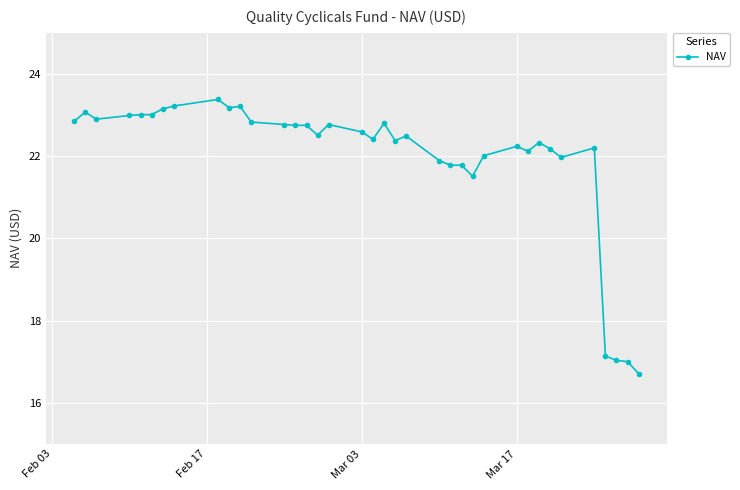

What is the maximum value shown in the chart?

23.4